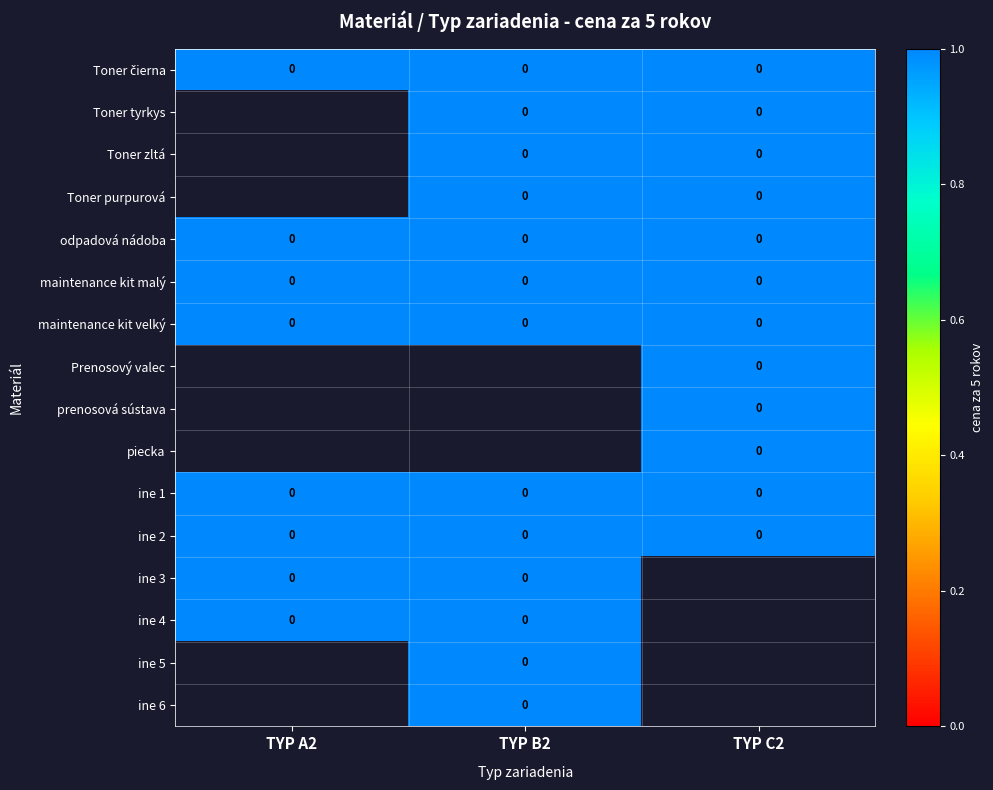

True or false: piecka has a value of 0 at TYP B2.

False